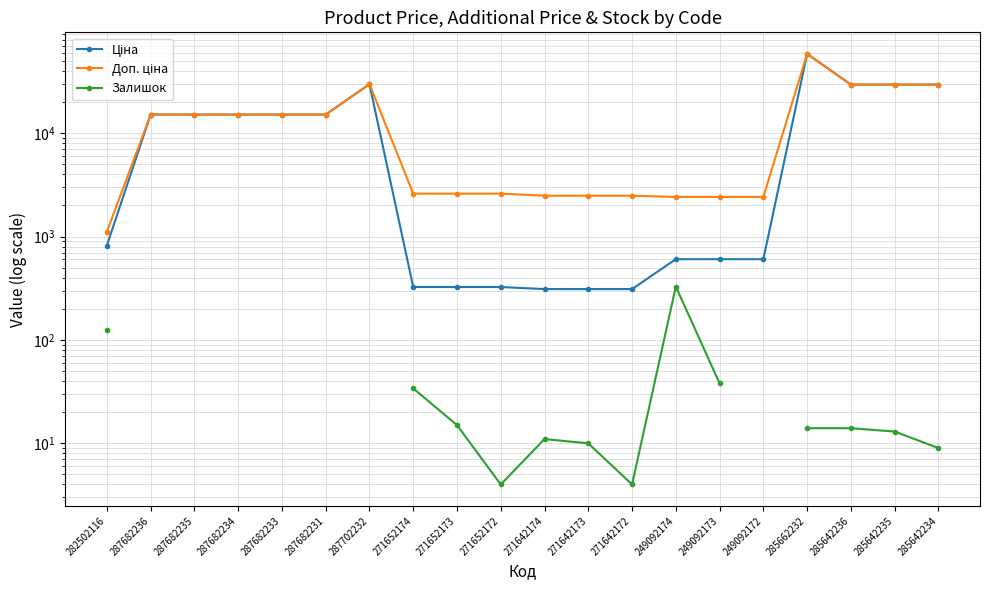

What is the spread (max minus min) of values at 249092173?

2376.8